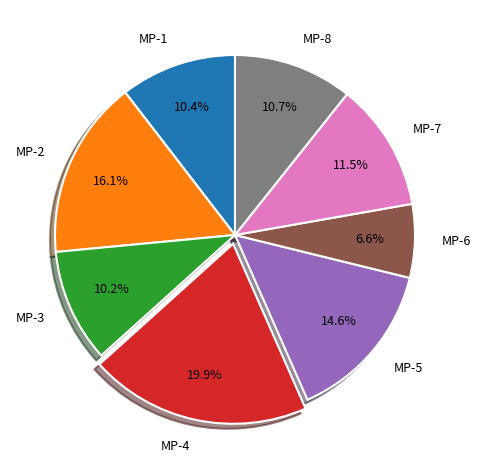

To the nearest percent, what is the difference between the largest and smallest slice percentages?

13%